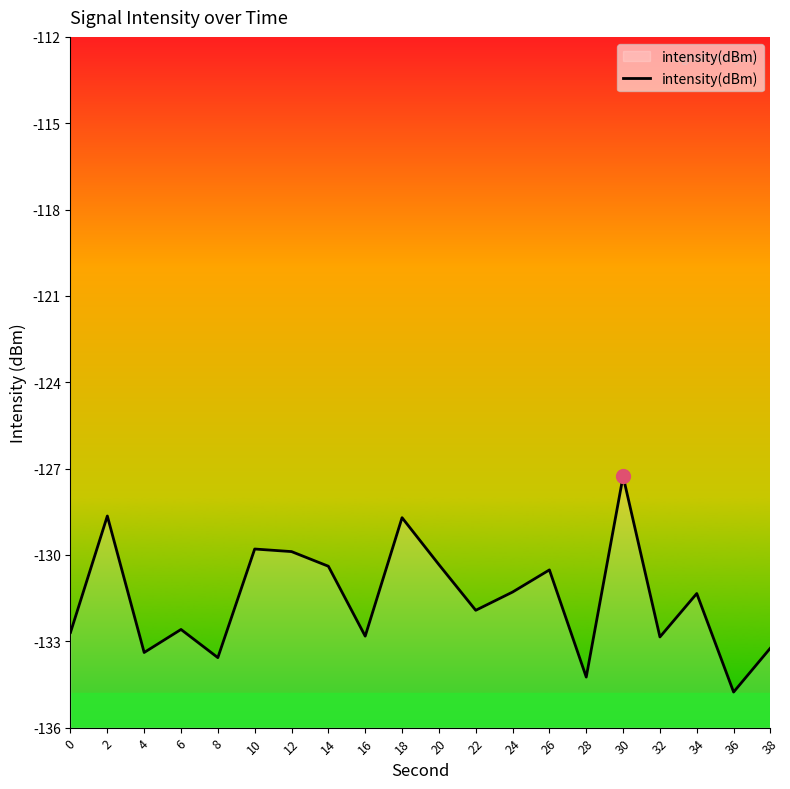

What is the smallest value displayed?

-134.8